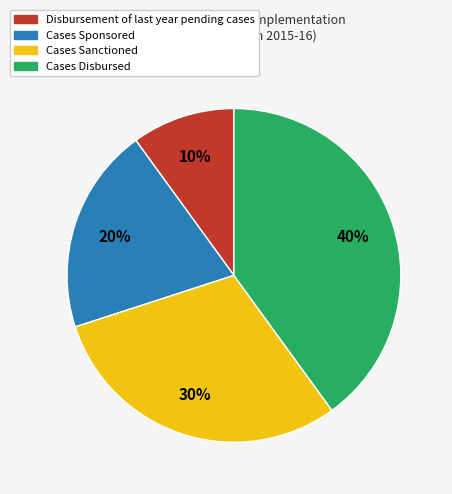

Does any single category account for the majority?

No